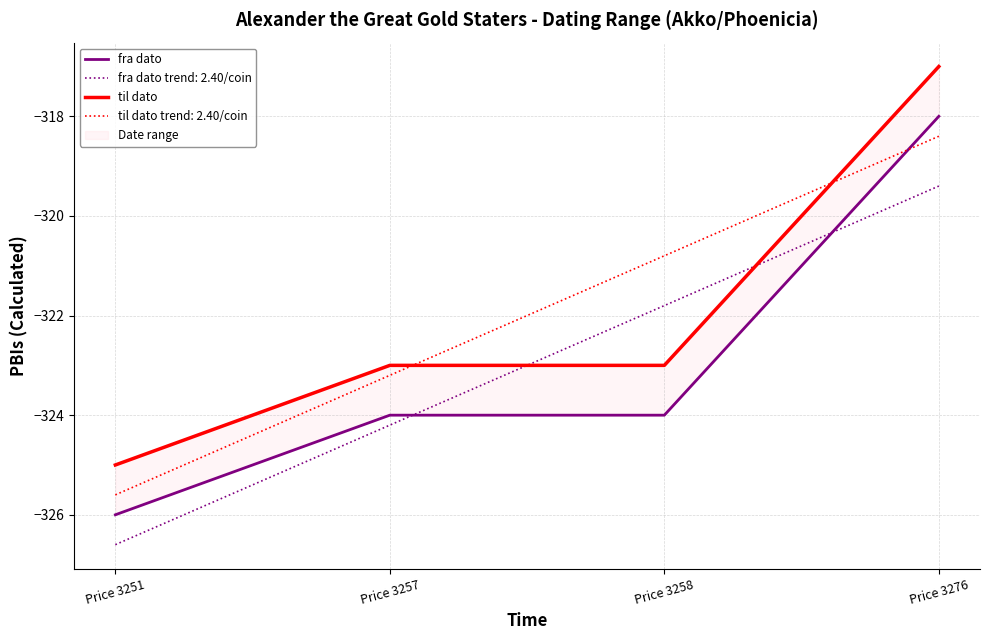

Which series has the largest total across all categories?

til dato